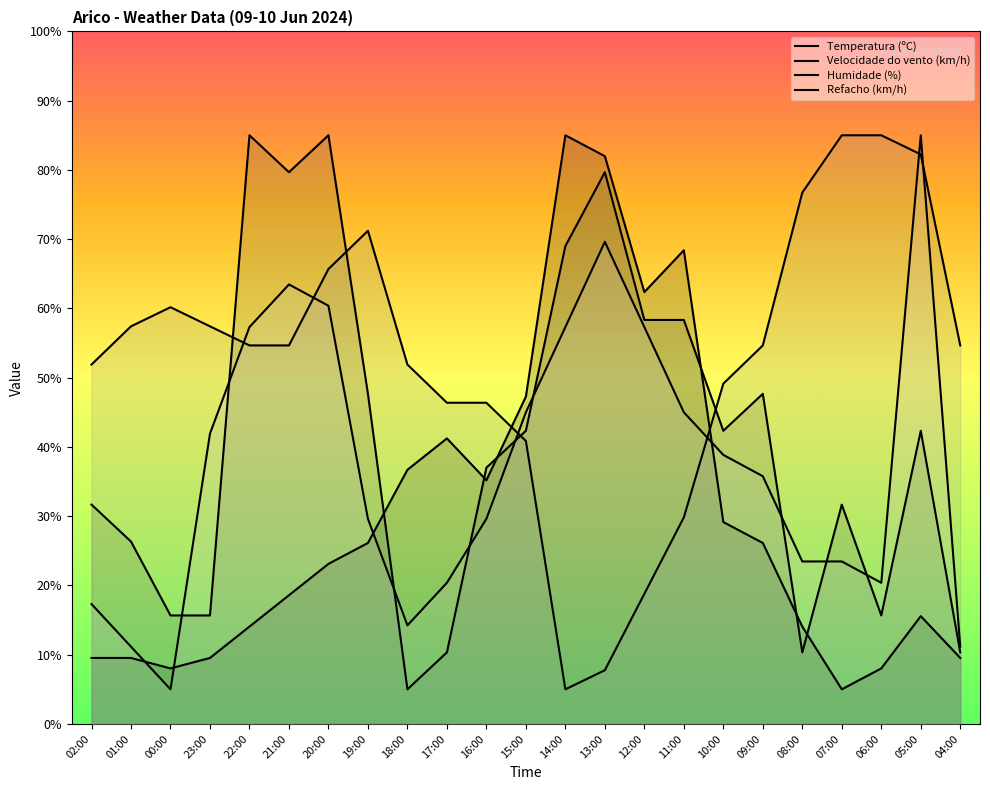

Rank the series by their average value, from highest to lowest.

Humidade (%), Velocidade do vento (km/h), Refacho (km/h), Temperatura (ºC)